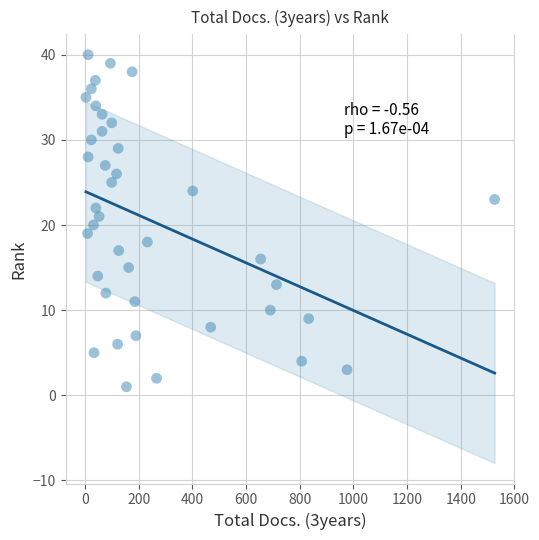

What is the range of Y values (max minus min)?

39